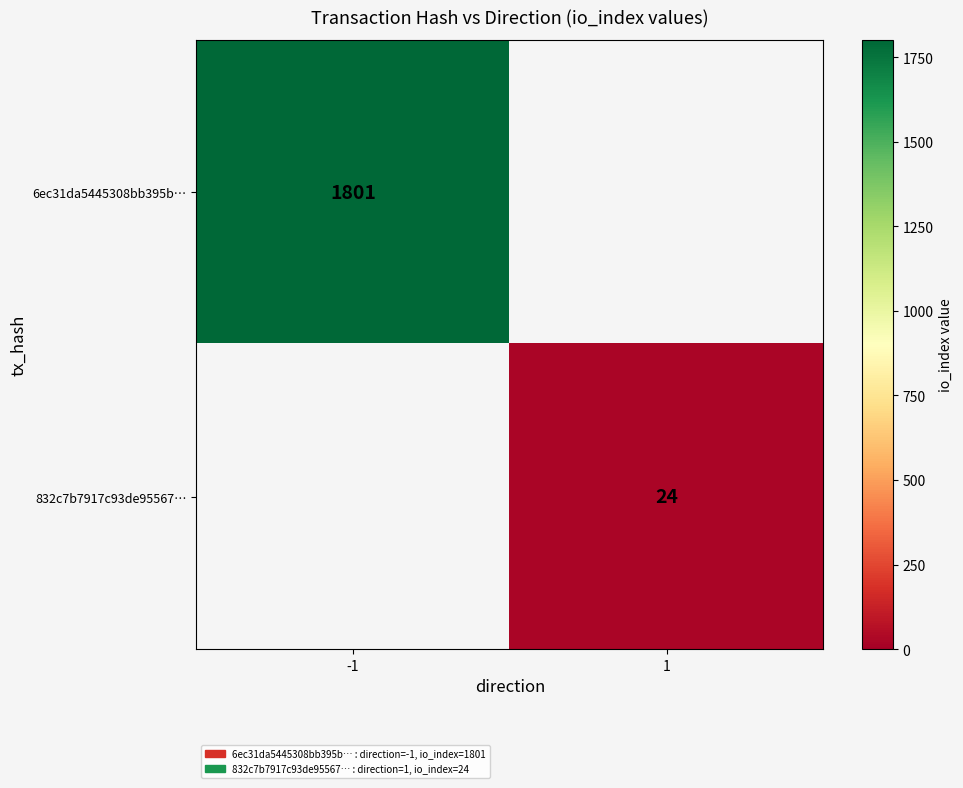

The 6ec31da5445308bb395b… series shows 2844 at -1. True or false?

False